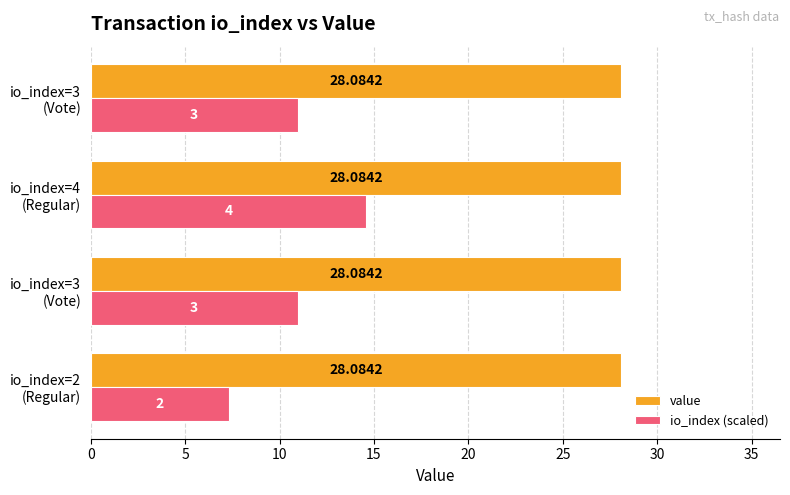

How many values in the io_index (scaled) series are below 10?

1